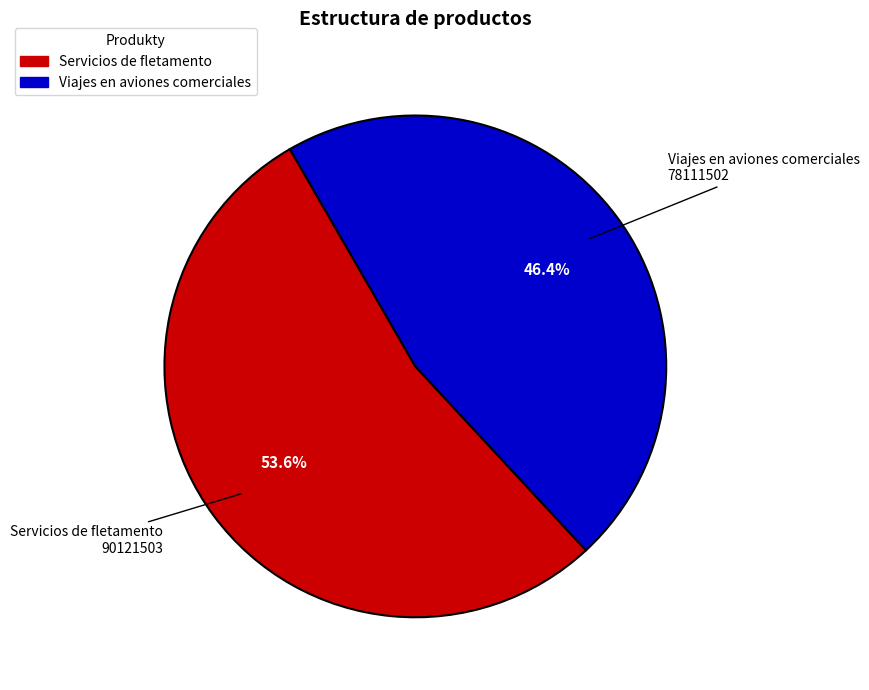

The Servicios de fletamento slice represents 42% of the pie. True or false?

False